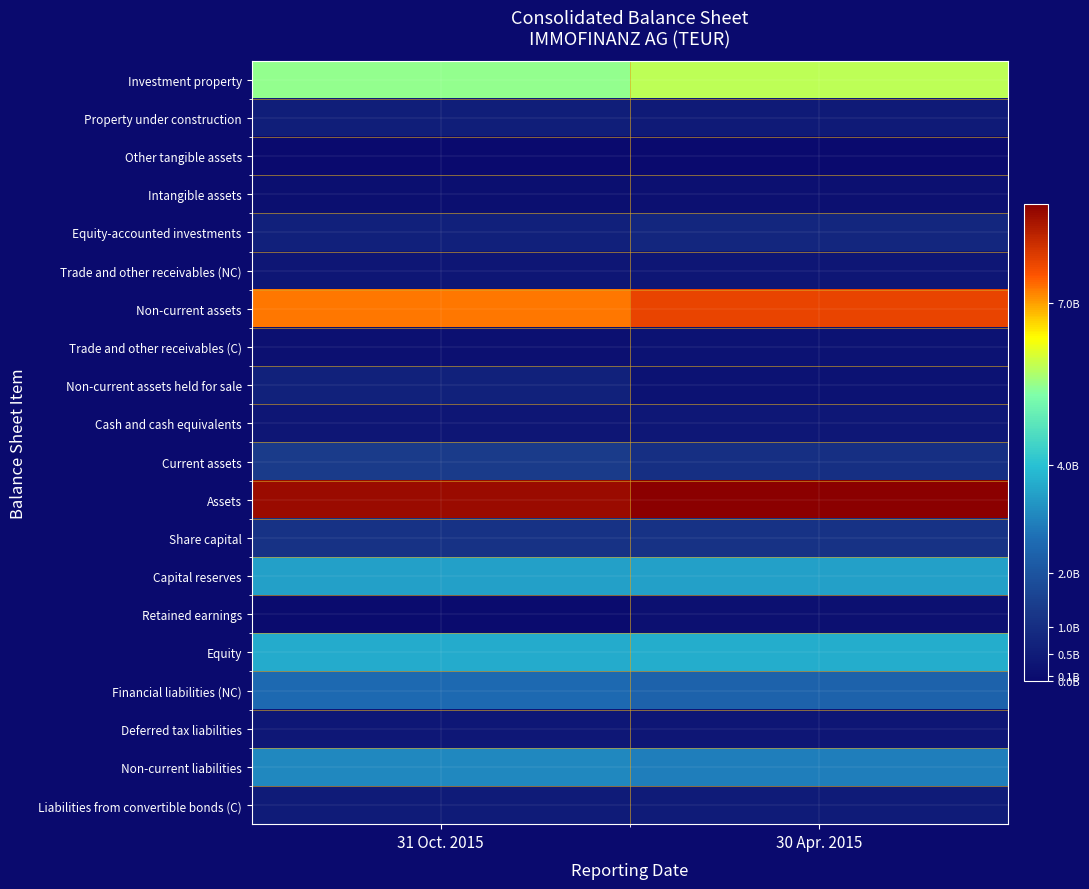

What is the smallest value displayed?

2996600